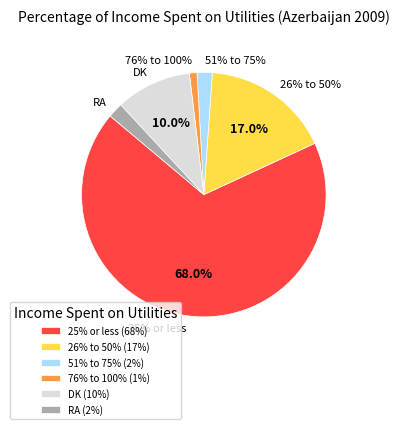

Is there any slice that represents more than half of the pie?

Yes